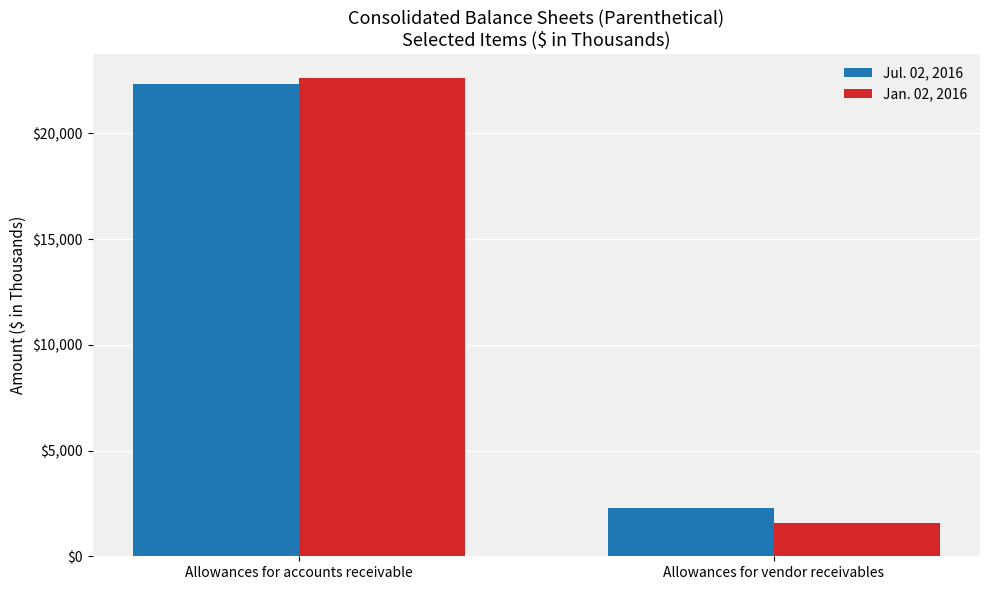

What is the label of the 1st bar from the right?

Allowances for vendor receivables